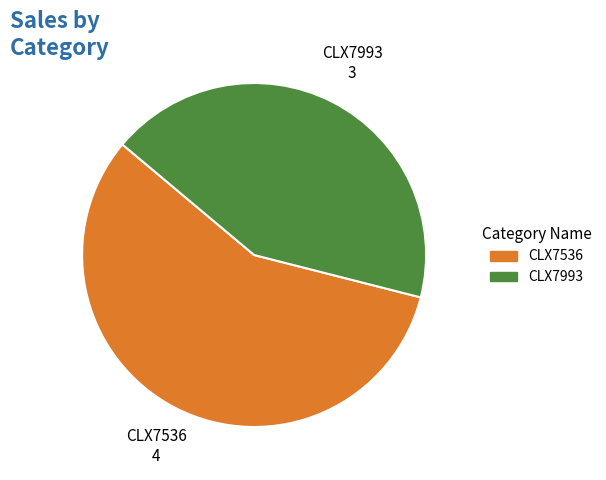

The CLX7993 slice represents 43% of the pie. True or false?

True